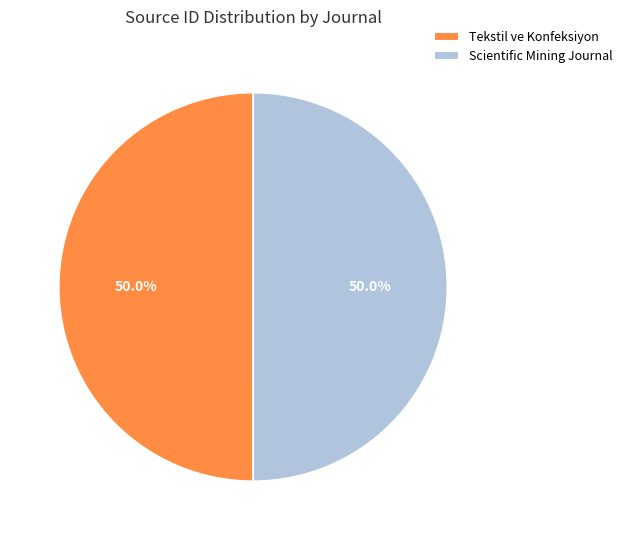

What percentage is the Scientific Mining Journal slice, to the nearest percent?

50%